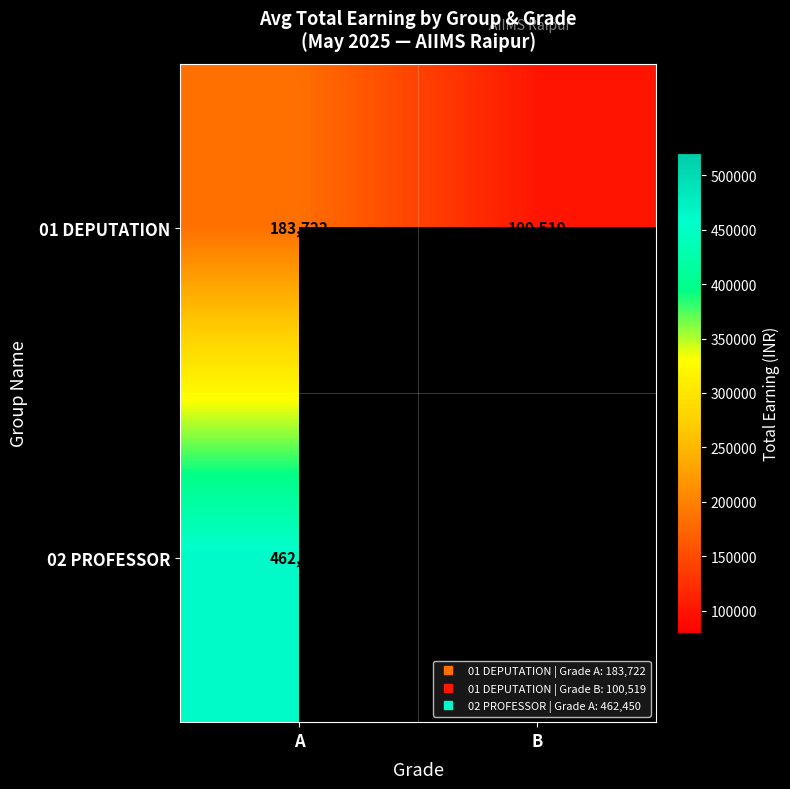

Which category has the lowest value across all series?

B